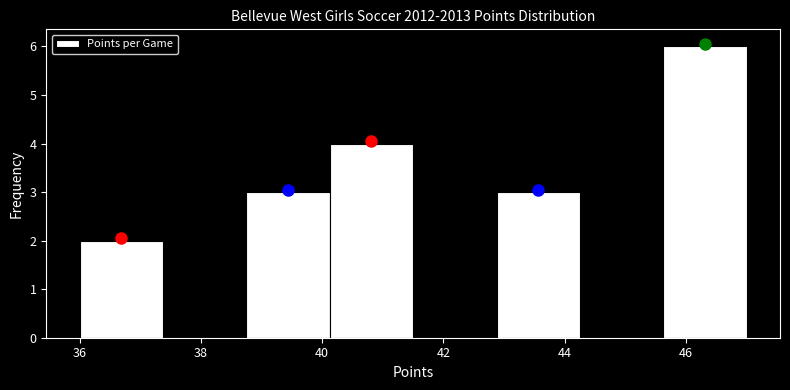

What is the height of the bar covering 40.2 to 41.6 on the x-axis? Neither the bar edges nor the heights are printed on the chart, so give them approximately, as read against the axes.

4